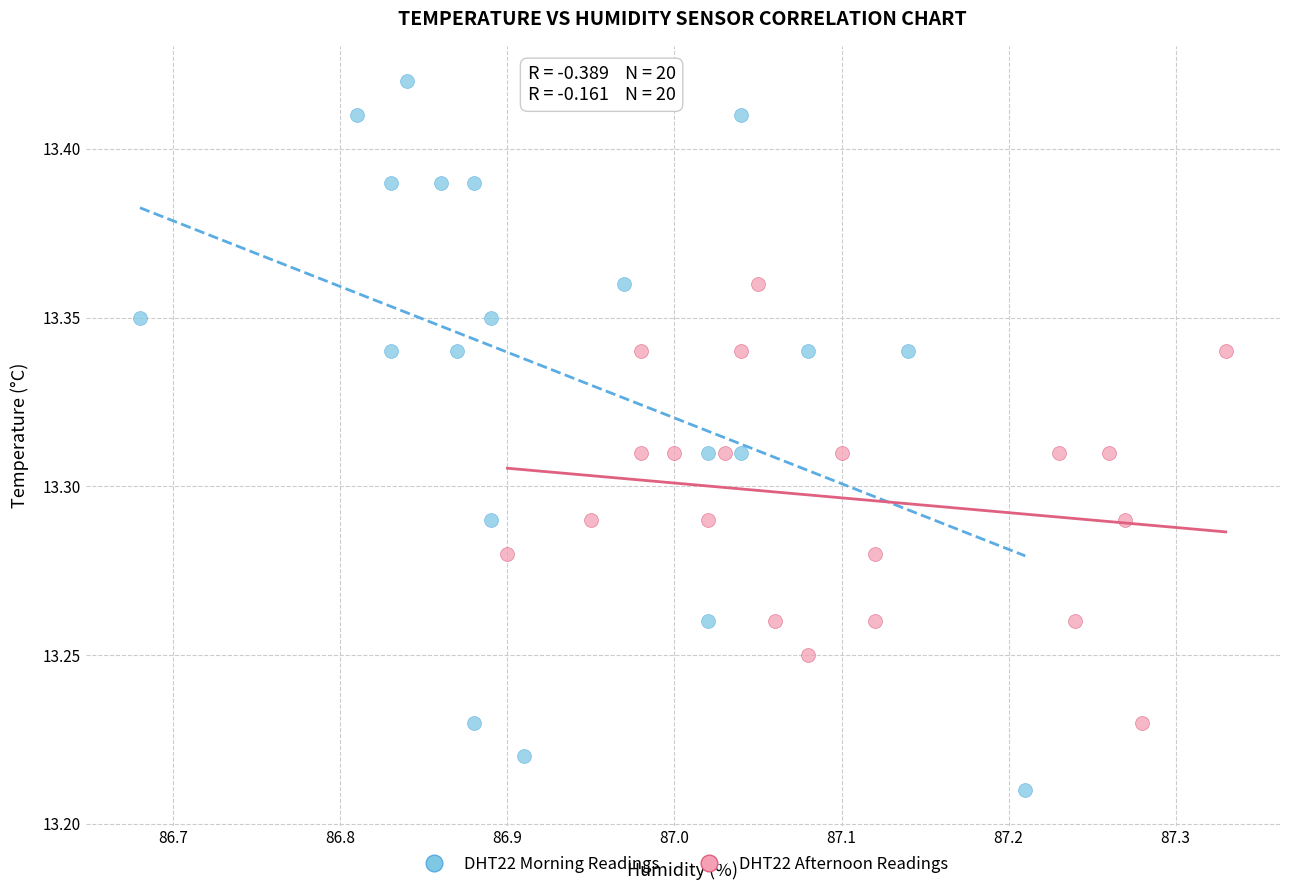

Which series contains the lowest Y value?

DHT22 Morning Readings